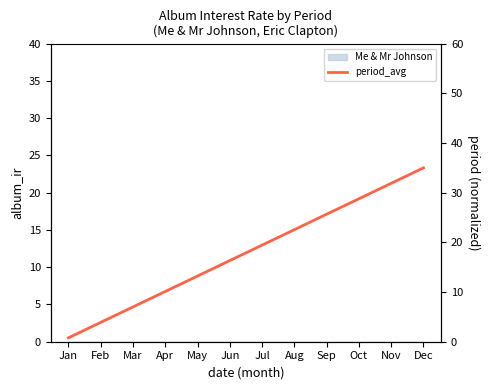

What is the sum of all values?

214.7